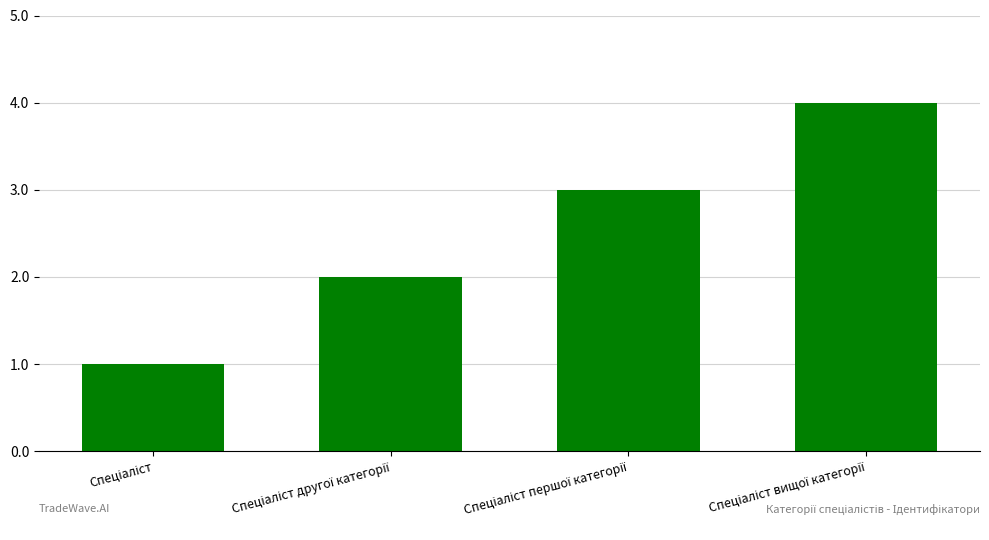

What is the maximum value shown in the chart?

4